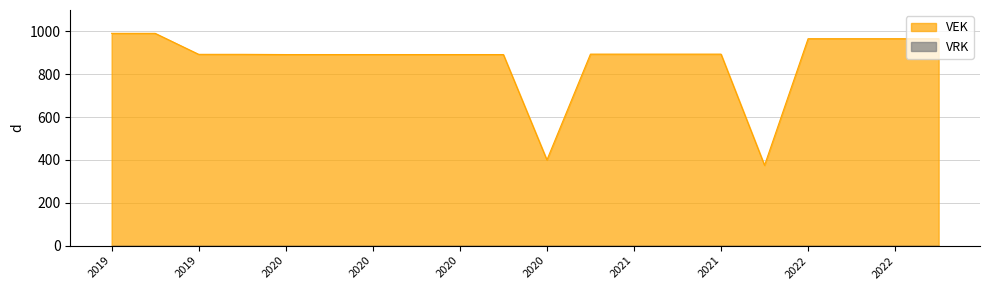

What is the smallest value displayed?

0